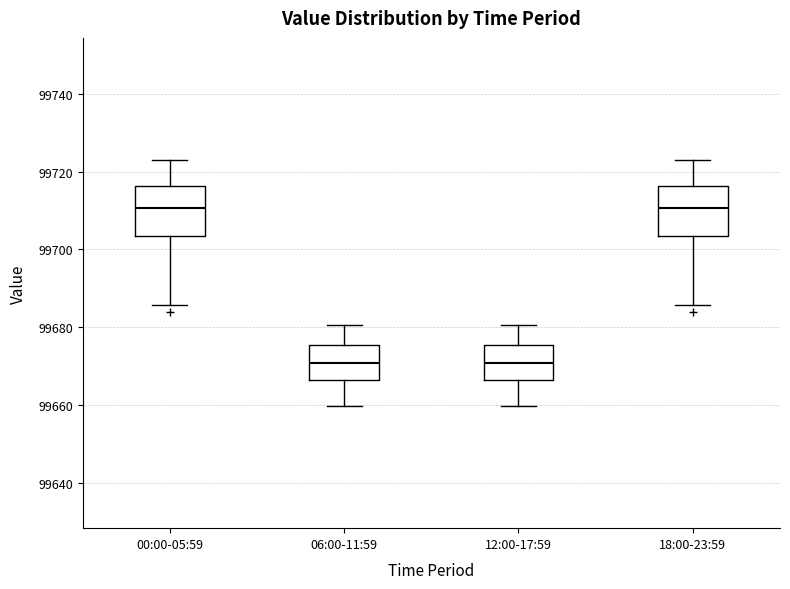

Reading left to right, read every box against the y-axis: the position of its median line, the range the box covers, and the ends of its whiskers. The values are not printed on the chart, so give them approximately, as read against the axis.

00:00-05:59: median 99710, box 99704 to 99716, whiskers 99686 to 99722
06:00-11:59: median 99670, box 99666 to 99676, whiskers 99660 to 99680
12:00-17:59: median 99670, box 99666 to 99676, whiskers 99660 to 99680
18:00-23:59: median 99710, box 99704 to 99716, whiskers 99686 to 99722